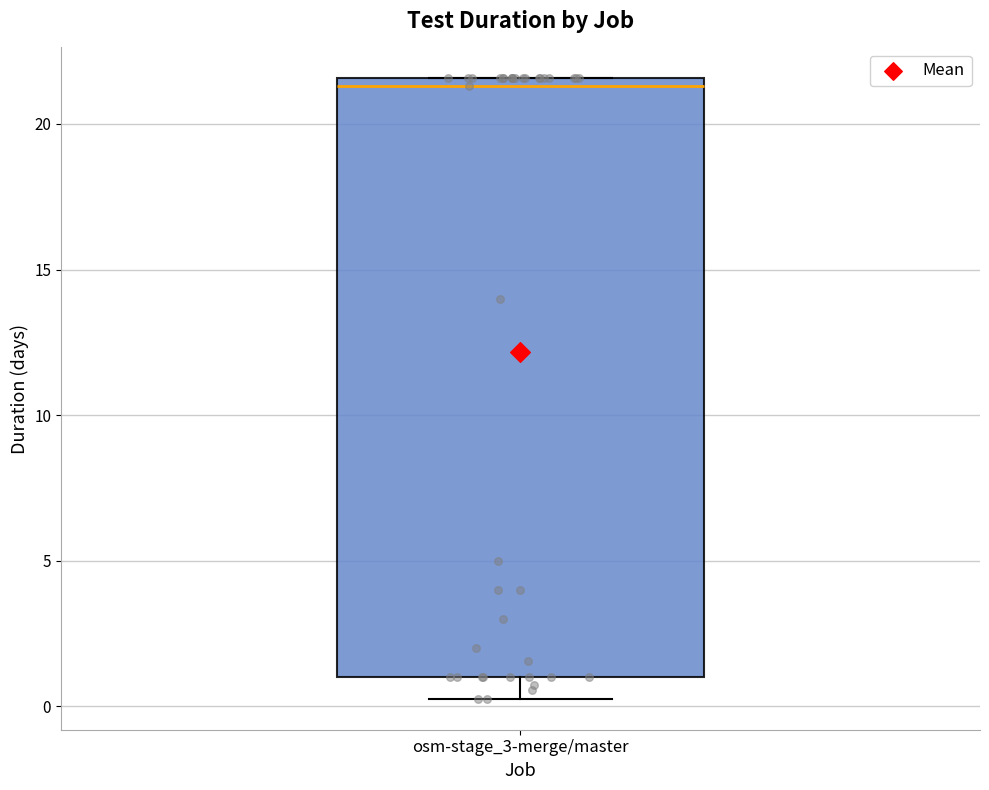

Read this box plot against the y-axis: the position of the median line, the range covered by the box, and the ends of both whiskers. The values are not printed on the chart, so give them approximately, as read against the axis.

median 21.5 (just below the box's upper edge), box 1.0 to 21.5, whiskers 0.5 to 21.5